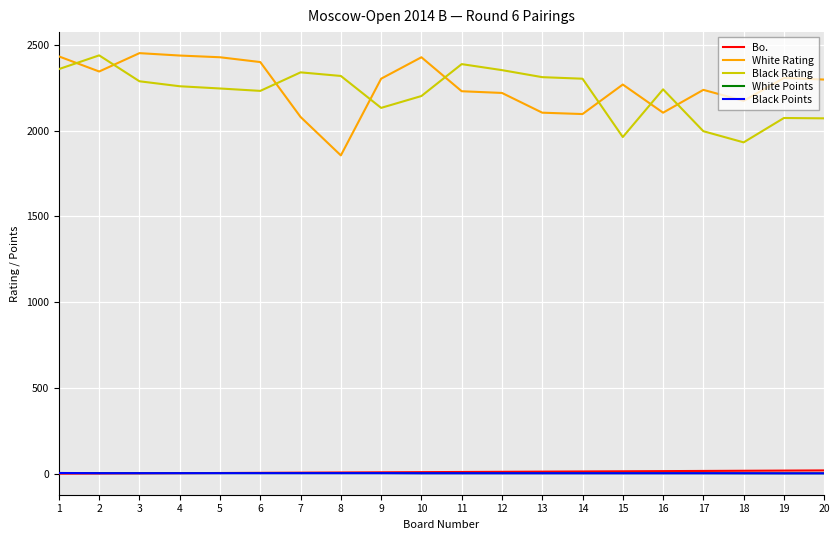

True or false: White Rating has a value of 3357.9 at 13.

False